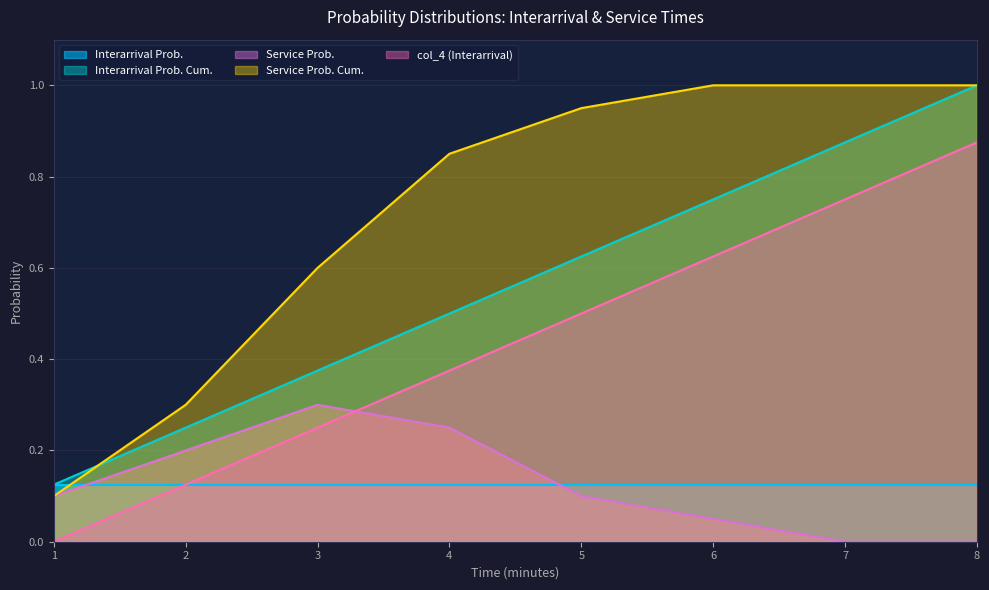

The value of Service Prob. Cum. at 4 is 0.8. True or false?

True